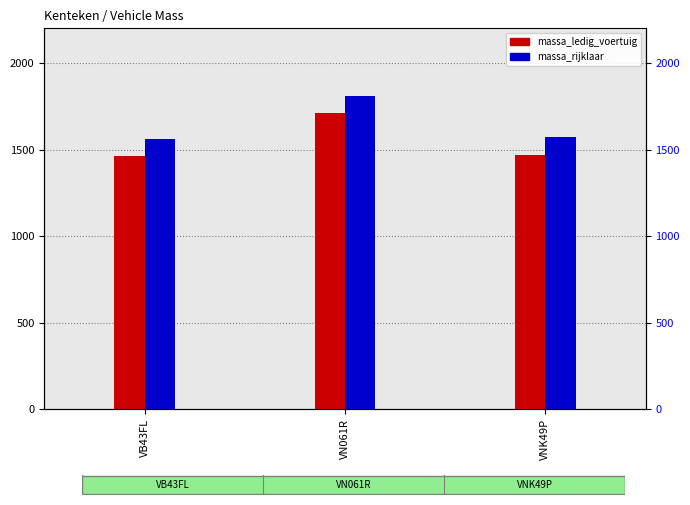

What is the label of the 1st bar from the right?

VNK49P